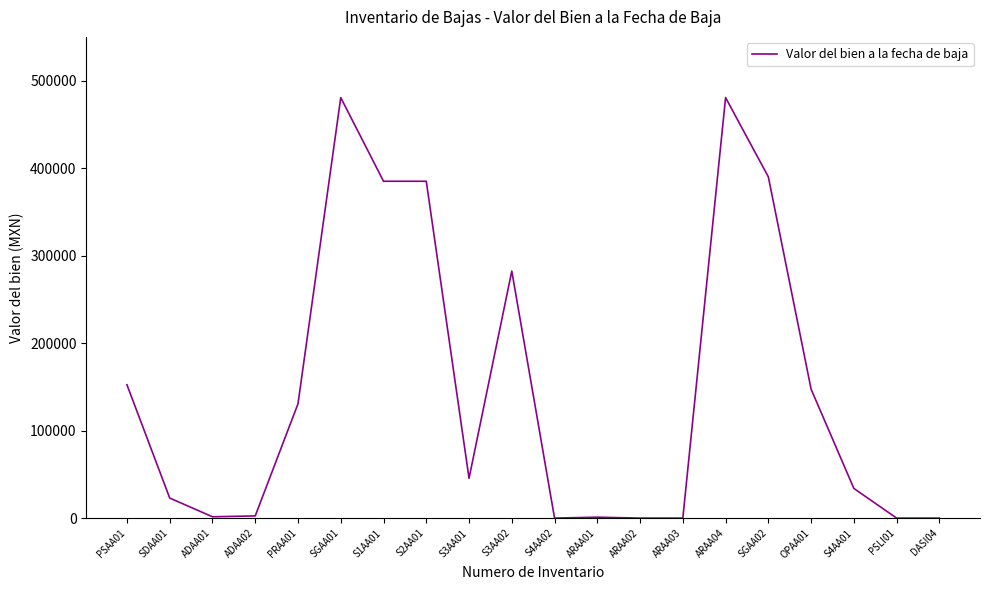

What is the average value?

147068